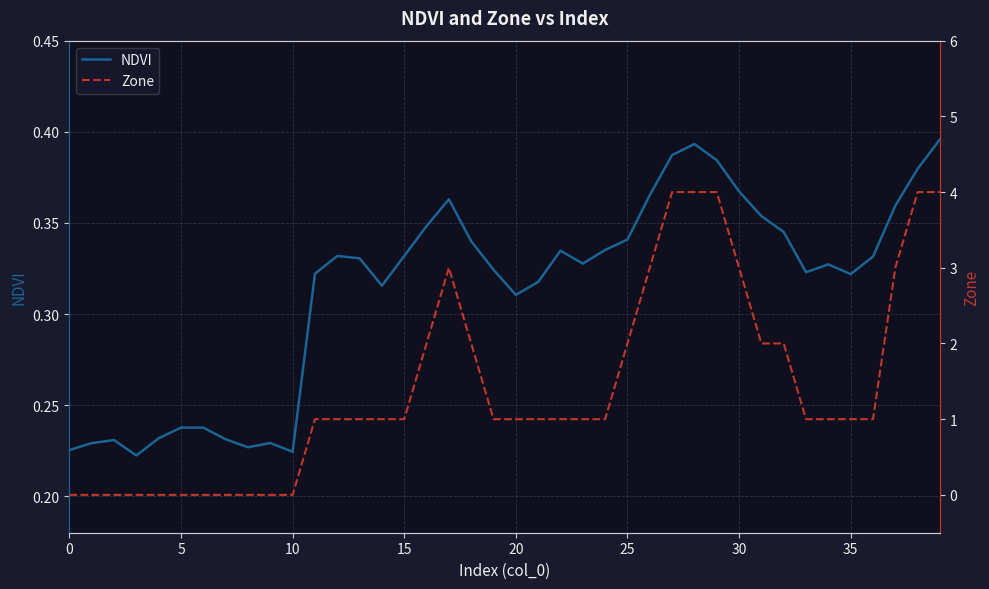

Reading left to right, list all the values displayed in this chart.

NDVI: 0.2	0.2	0.2	0.2	0.2	0.2	0.2	0.2	0.2	0.2	0.2	0.3	0.3	0.3	0.3	0.3	0.3	0.4	0.3	0.3	0.3	0.3	0.3	0.3	0.3	0.3	0.4	0.4	0.4	0.4	0.4	0.4	0.3	0.3	0.3	0.3	0.3	0.4	0.4	0.4
Zone: 0.0	0.0	0.0	0.0	0.0	0.0	0.0	0.0	0.0	0.0	0.0	1.0	1.0	1.0	1.0	1.0	2.0	3.0	2.0	1.0	1.0	1.0	1.0	1.0	1.0	2.0	3.0	4.0	4.0	4.0	3.0	2.0	2.0	1.0	1.0	1.0	1.0	3.0	4.0	4.0